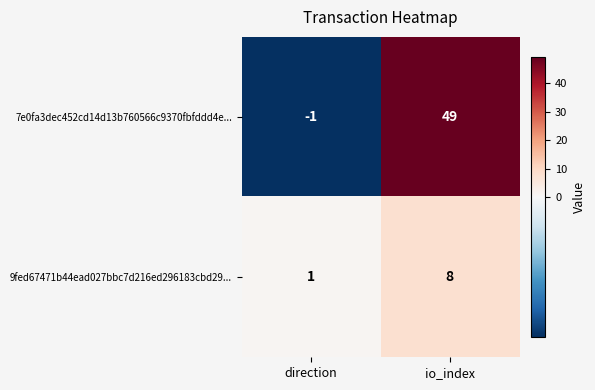

What is the sum of the 9fed67471b44ead027bbc7d216ed296183cbd29... values at io_index and direction?

9